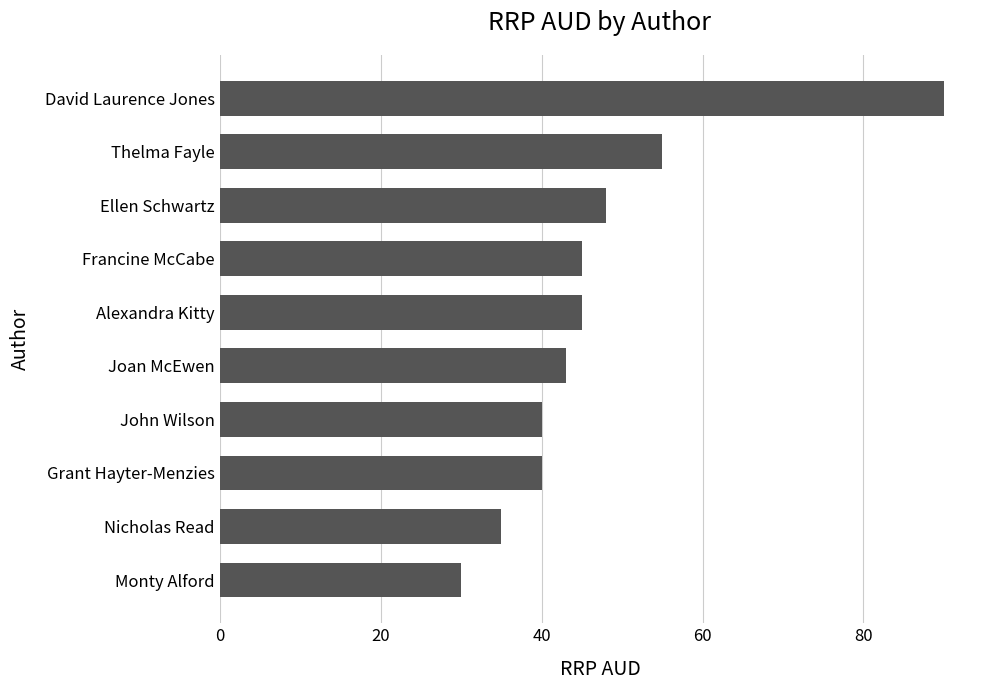

Count the number of values greater than 44.

5